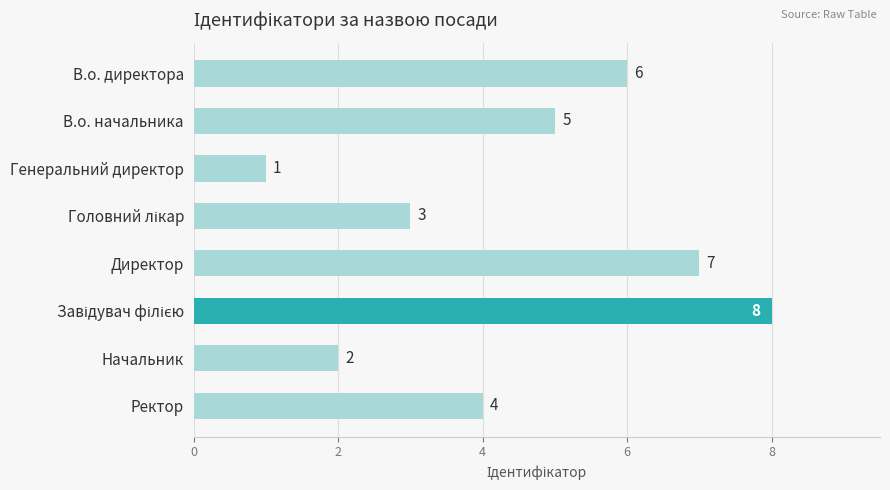

Between Директор and Генеральний директор, which is larger?

Директор